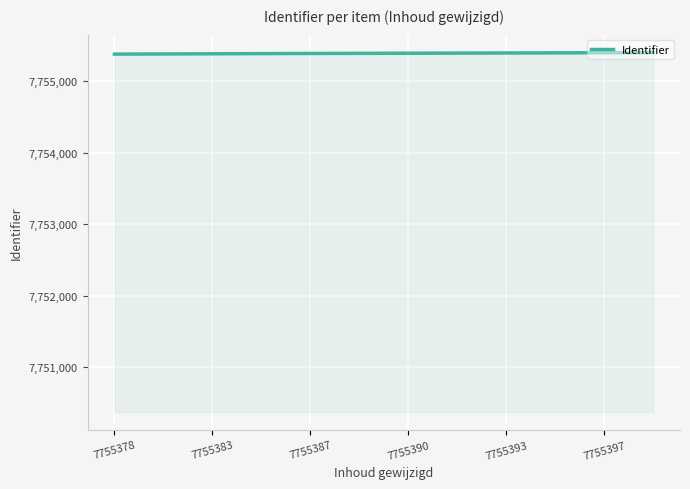

How many lines are shown in the chart?

1